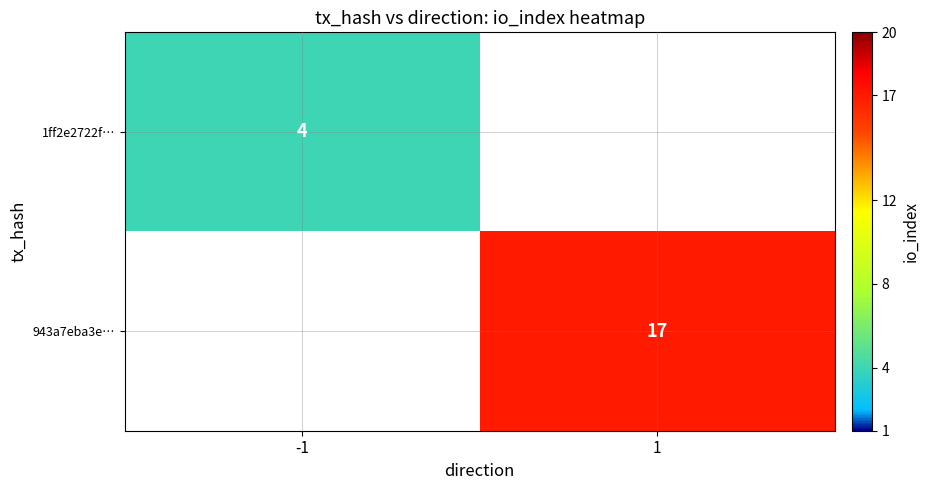

At how many categories does at least one series exceed 4?

1